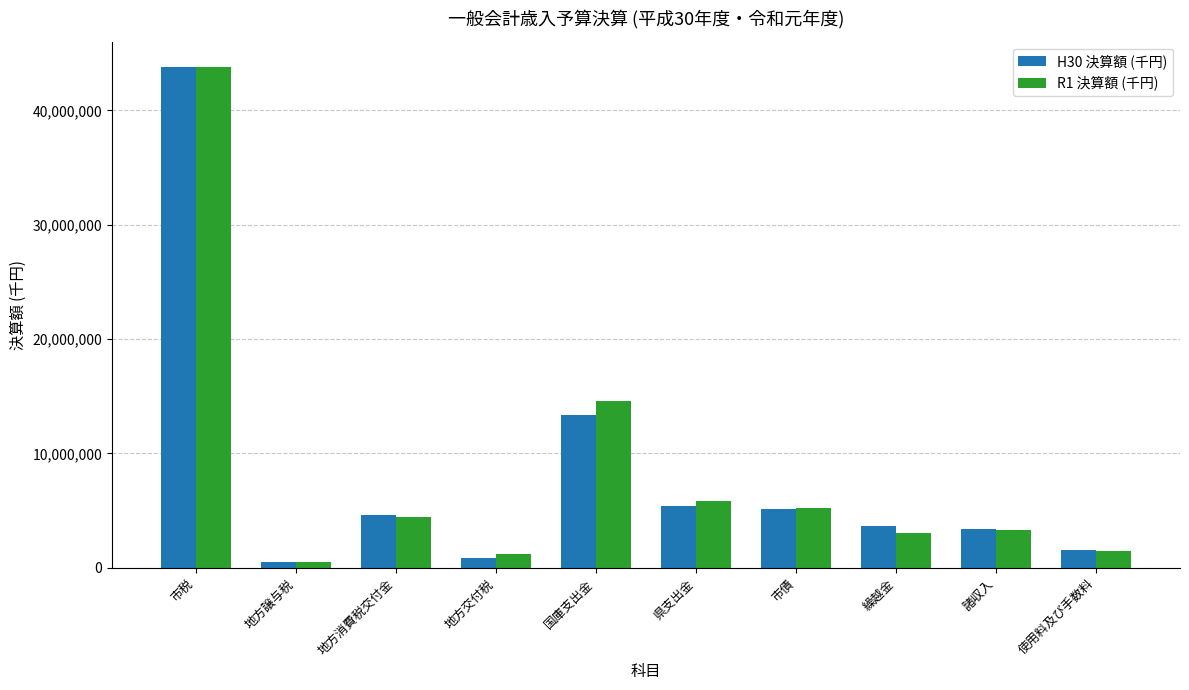

Which series changed the most between 地方譲与税 and 諸収入?

H30 決算額 (千円)